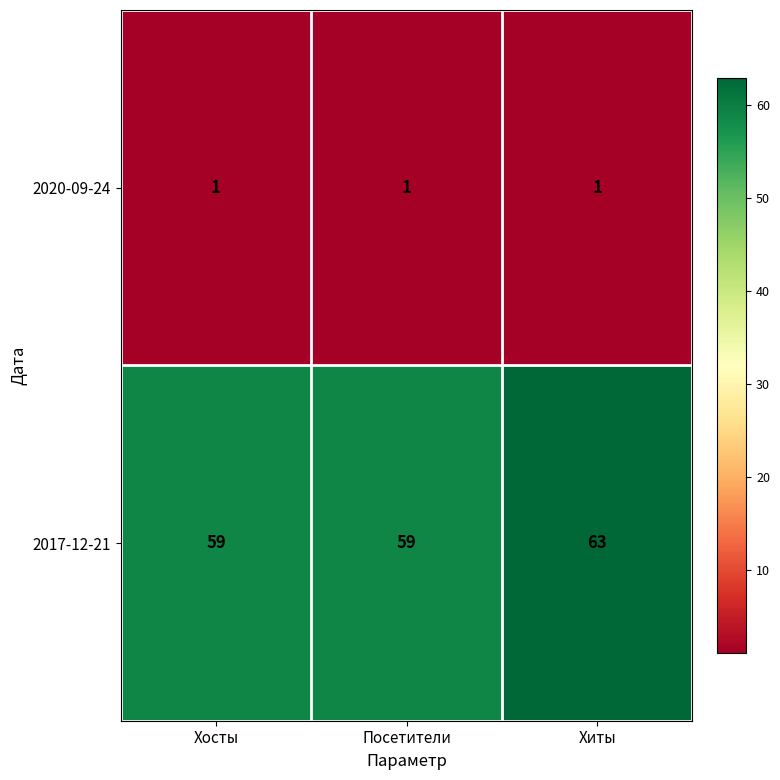

List the series in order of their overall mean, highest first.

2017-12-21, 2020-09-24